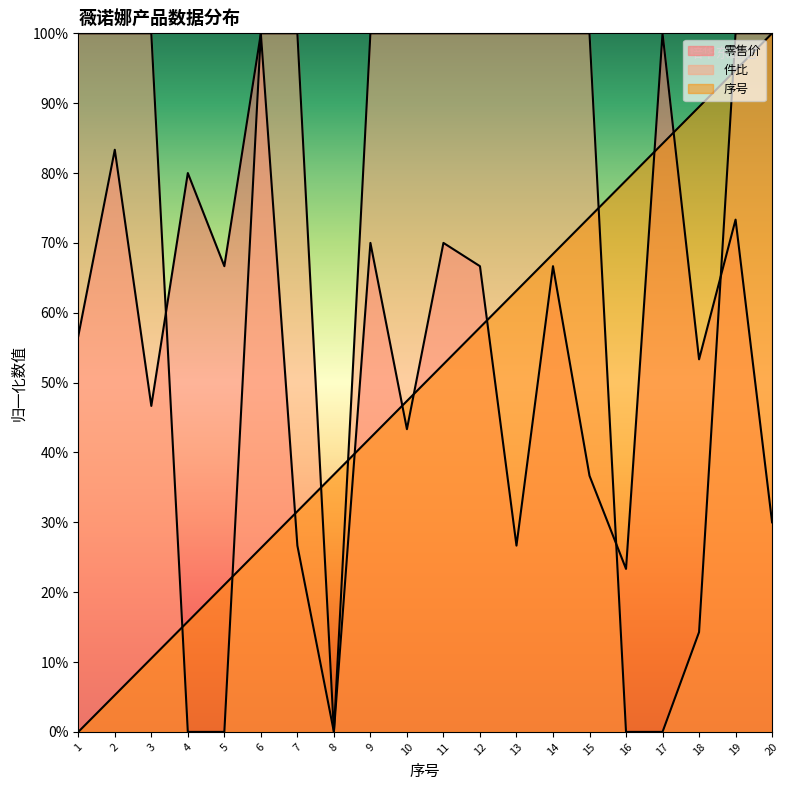

What value does the 零售价 series have at 10?

43.3